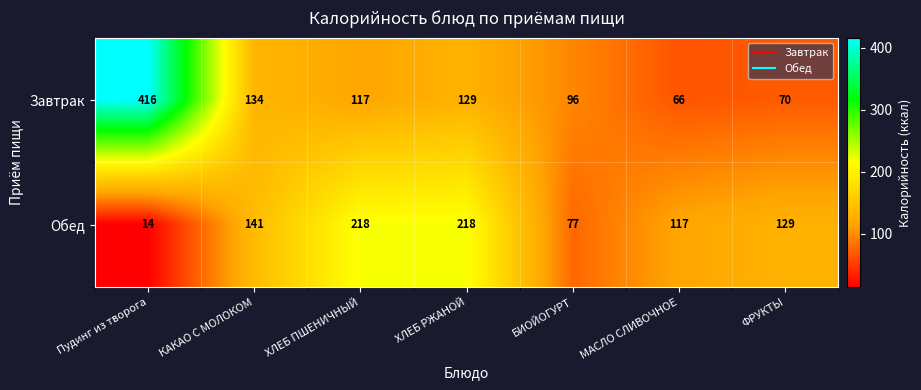

What is the sum of all Завтрак values?

1028